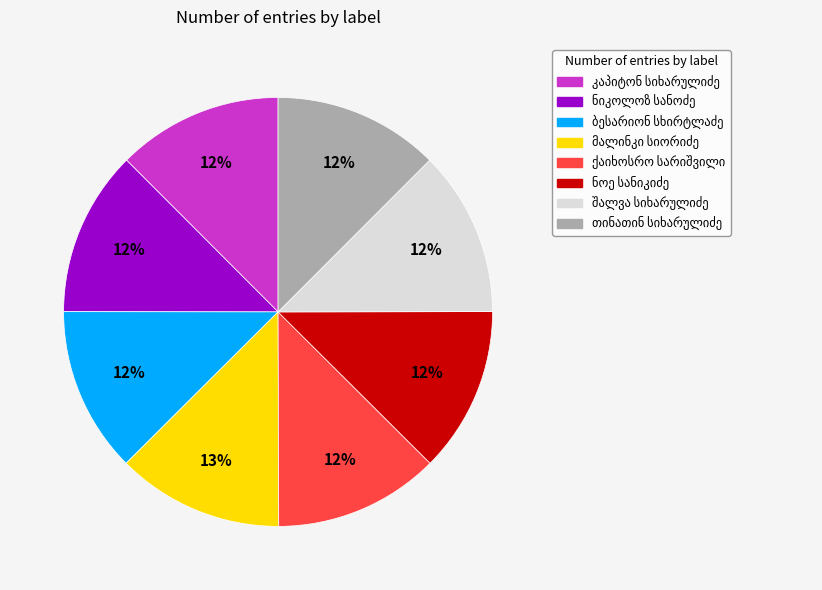

To the nearest percent, what is the average slice percentage?

12%